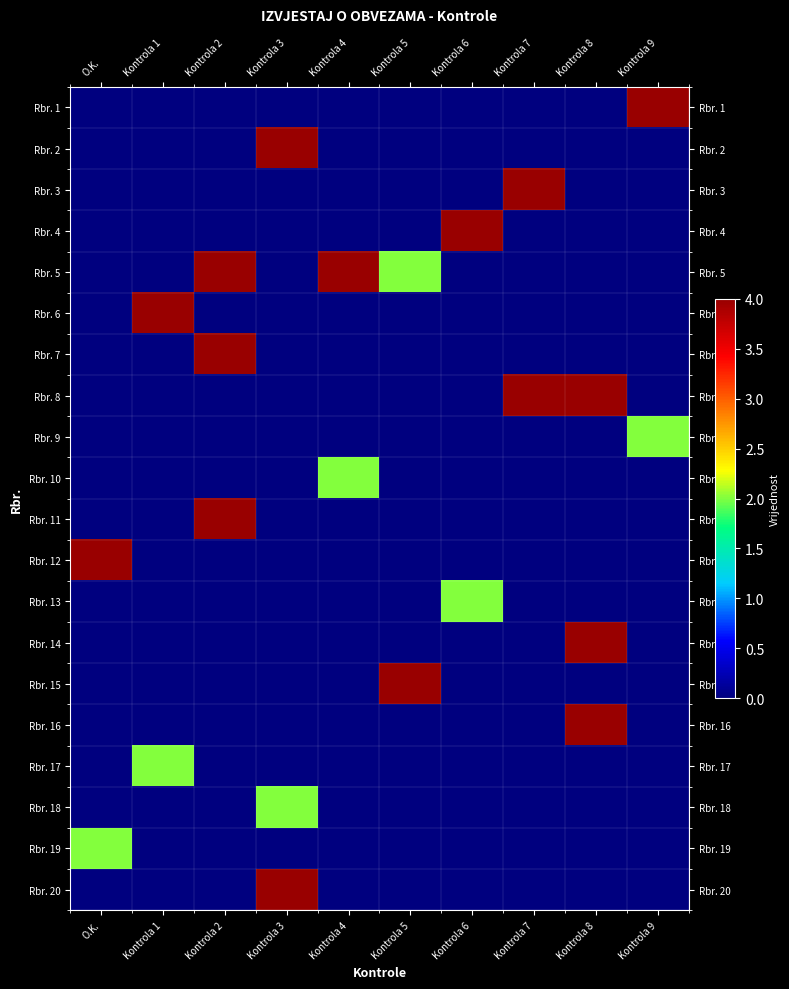

Which series has the largest range (max minus min)?

Rbr. 1